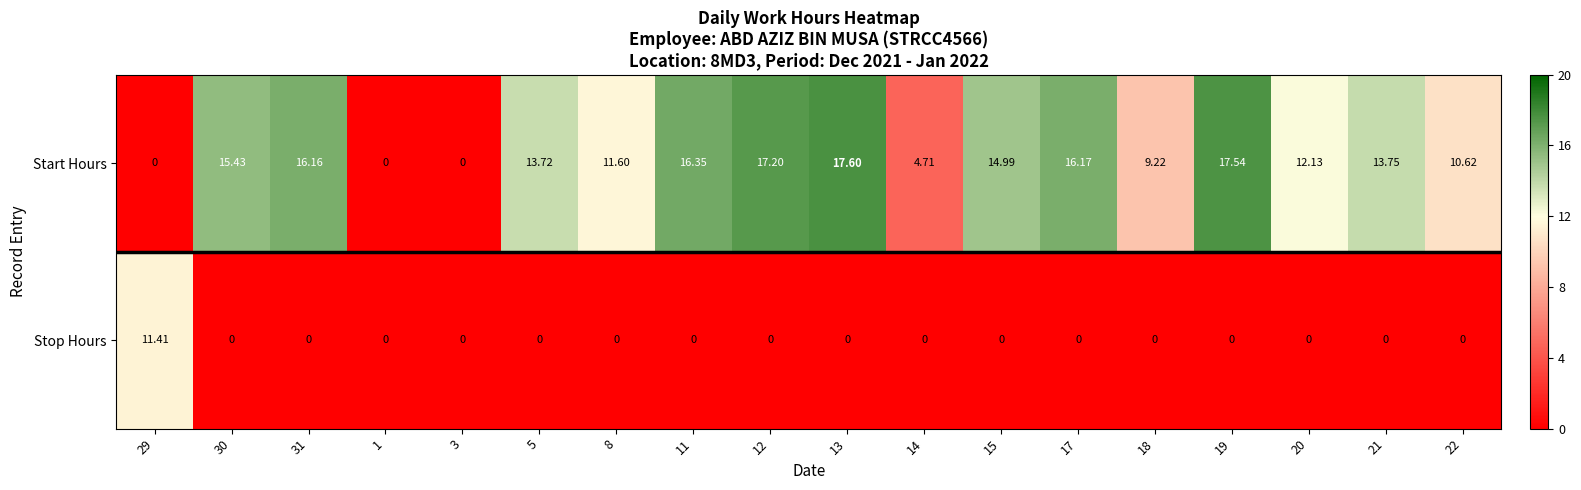

Between 11 and 14, which series saw the biggest shift?

Start Hours